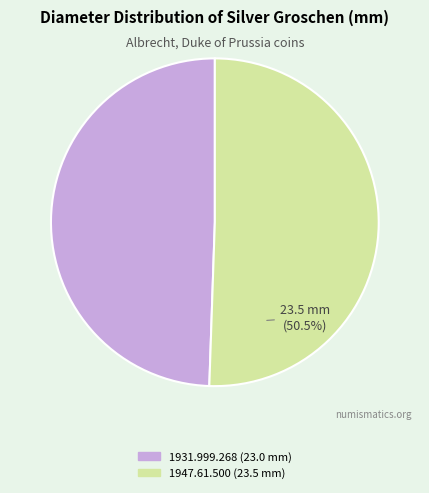

Is the sum of 1947.61.500 and 1931.999.268 greater than half?

Yes